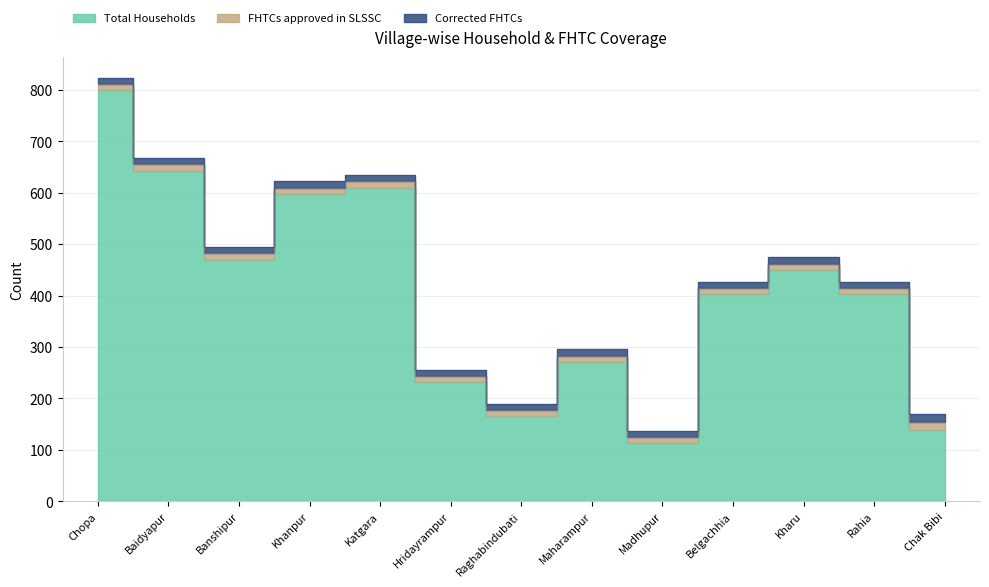

At which label is Total Households closest to 456?

Kharu